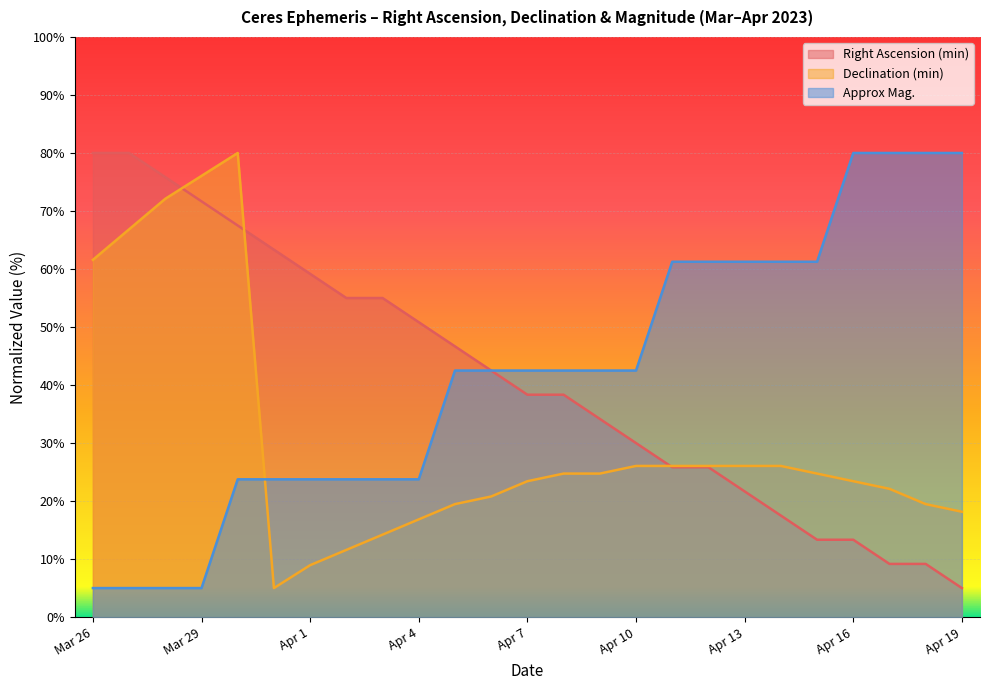

Does the chart display data point markers on the line(s)?

No